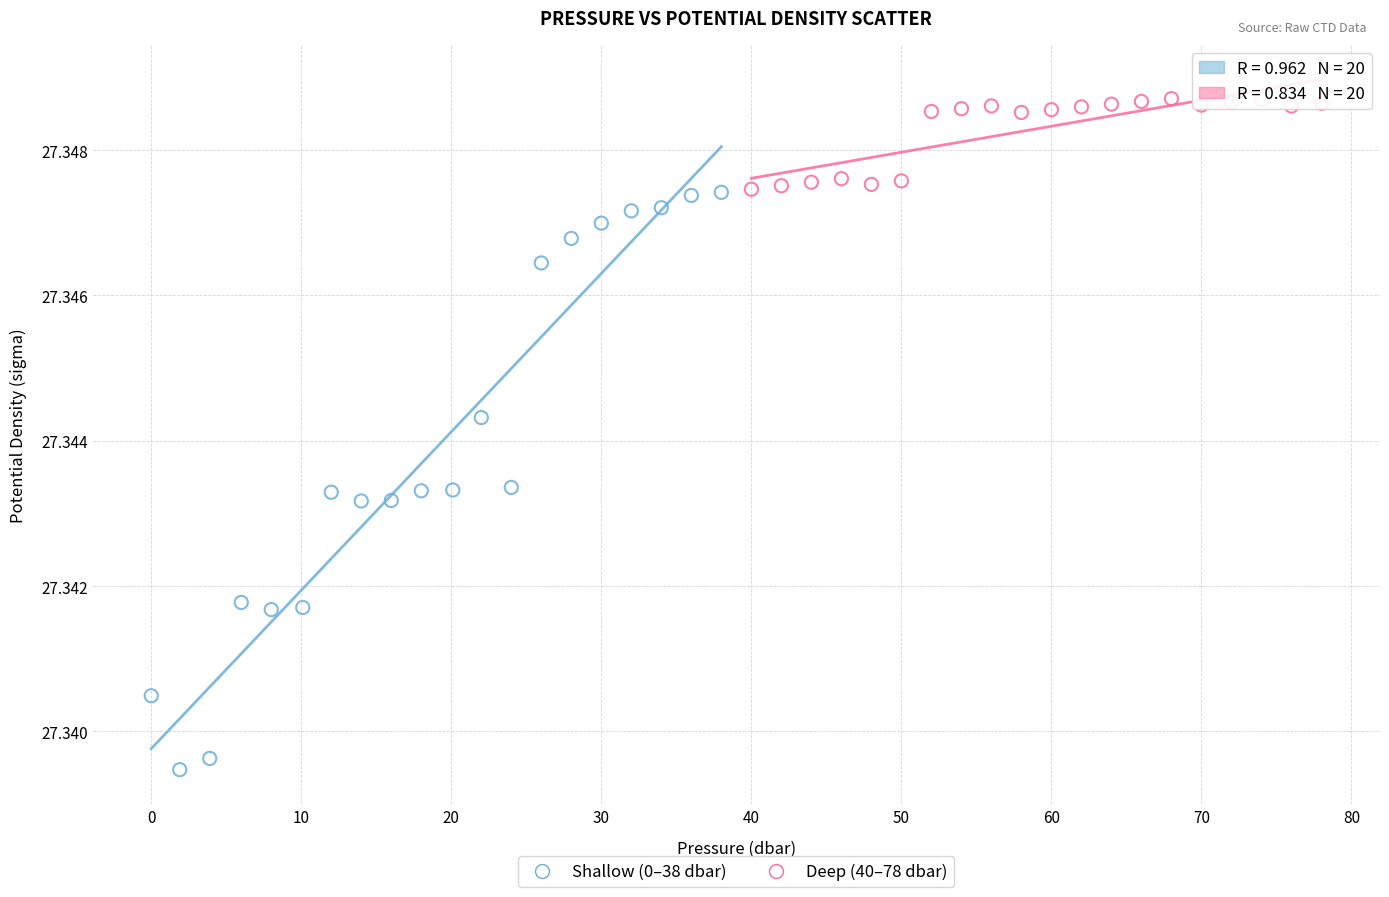

What are all the series names shown in the legend?

Shallow (0–38 dbar), Deep (40–78 dbar)